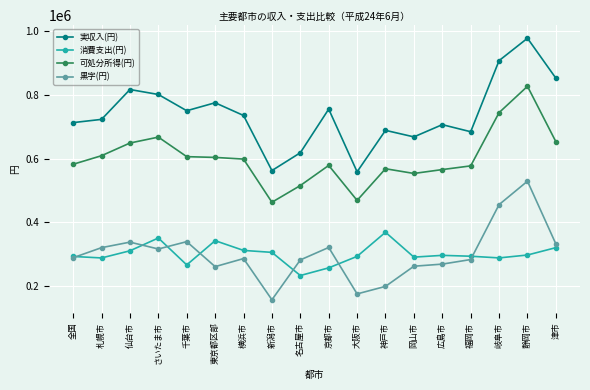

In 消費支出(円), how many points are lower than both neighbors (excluding endpoints)?

5